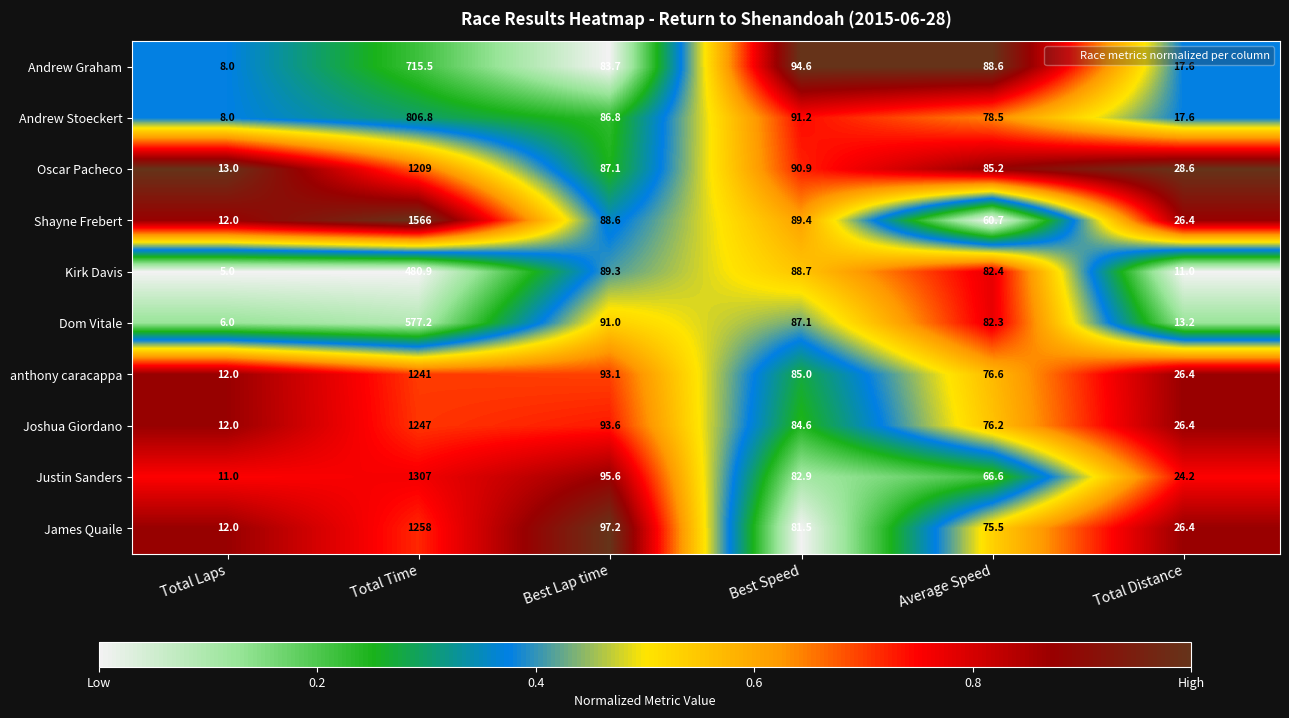

Which label corresponds to the largest value in the chart?

Total Time